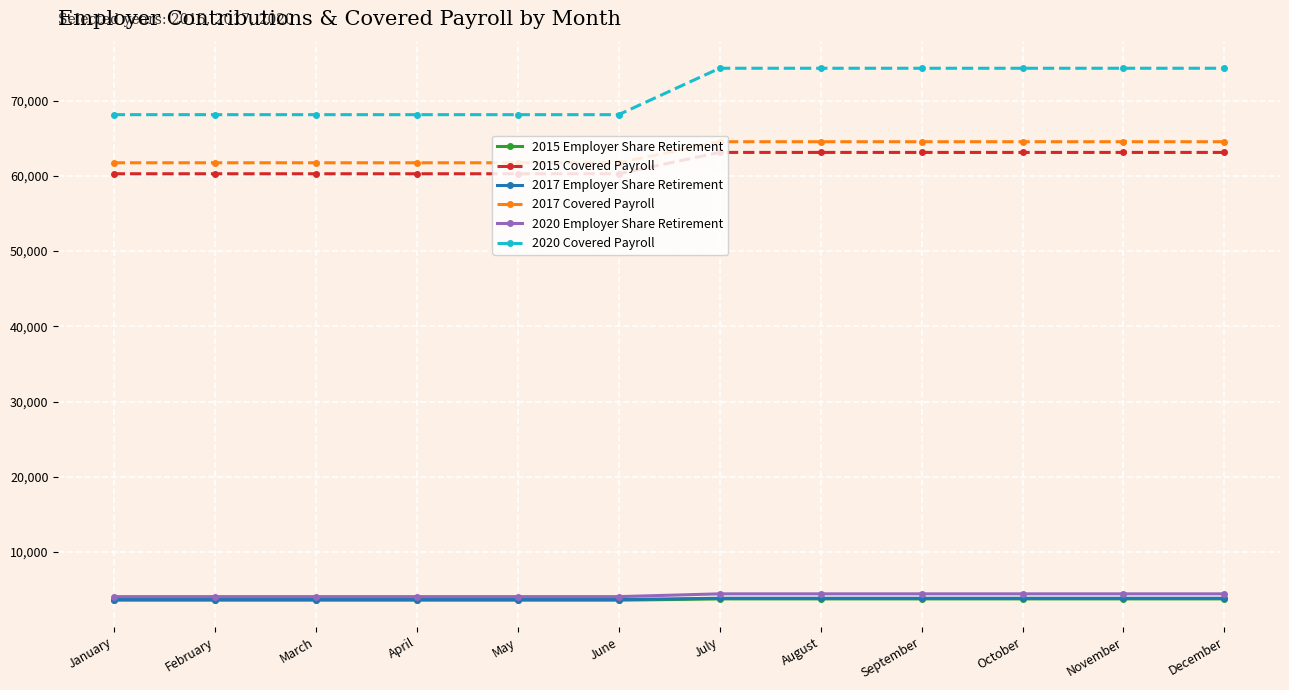

The value of 2017 Employer Share Retirement at March is 3704.1. True or false?

True